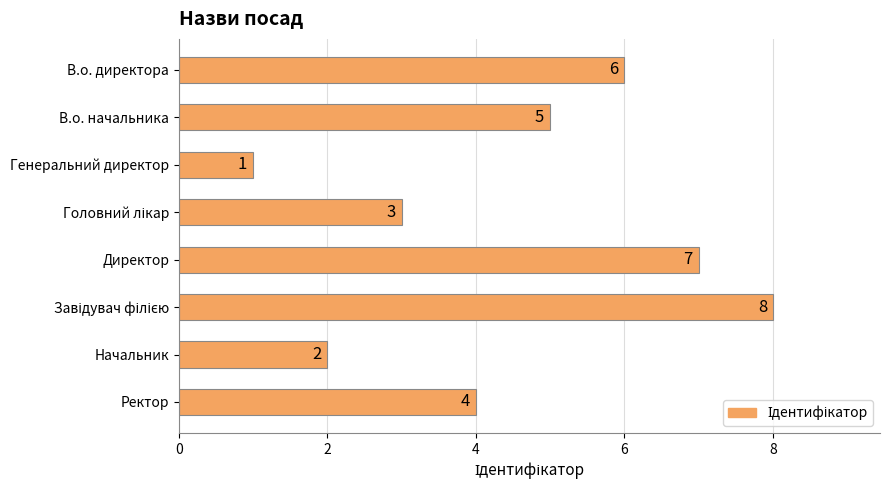

Is it true that the value at Ректор is 5?

False